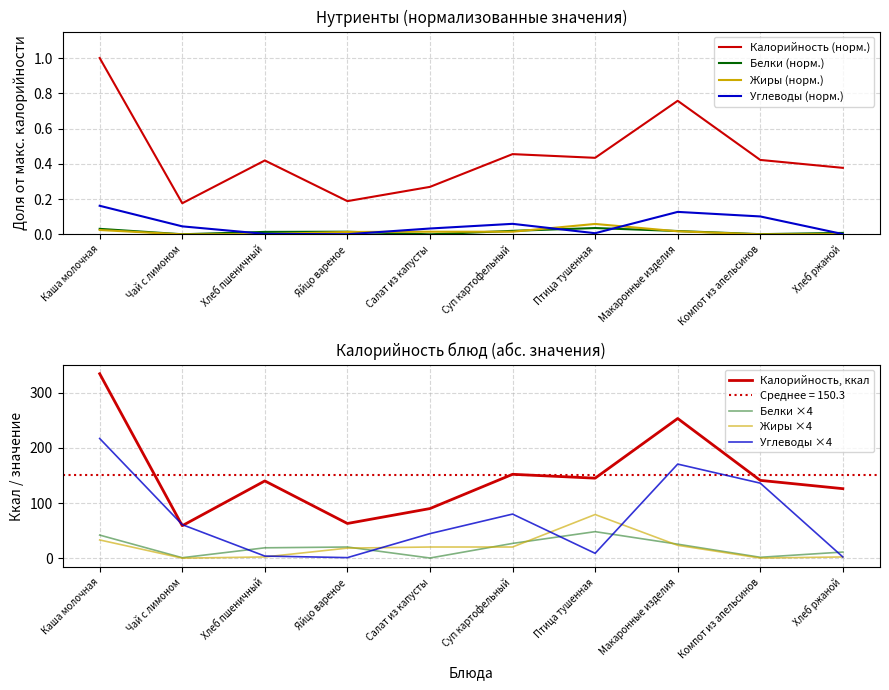

True or false: Углеводы and Жиры cross at least once.

False